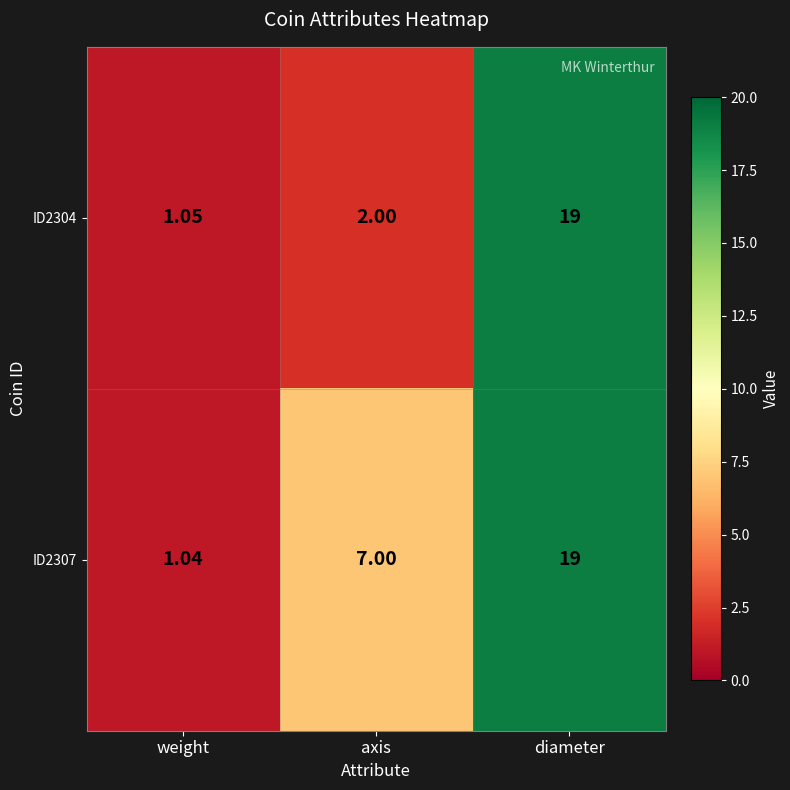

What is the total value across all series at weight?

2.1